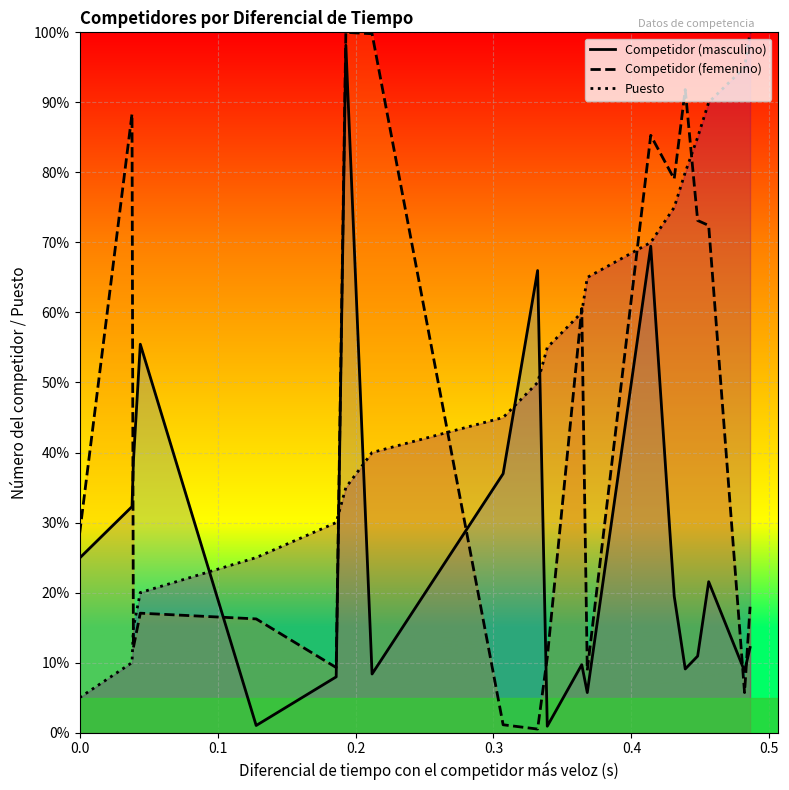

True or false: Competidor (femenino) and Competidor (masculino) intersect in this chart.

True